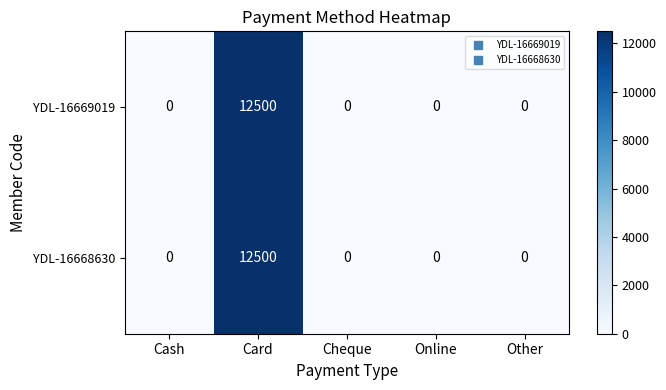

At which category is the sum across all series the highest?

Card